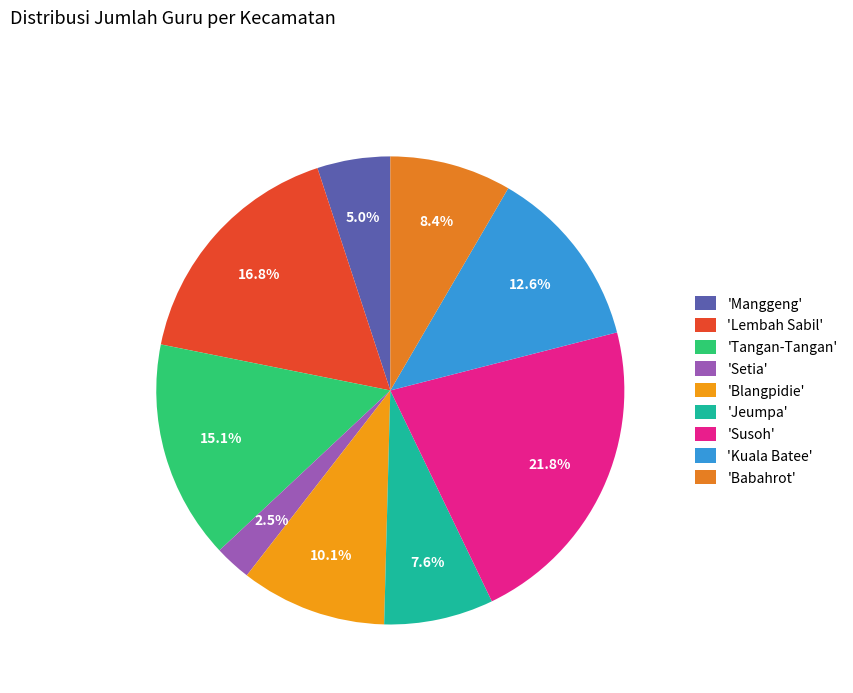

Count the number of slices in the pie.

9